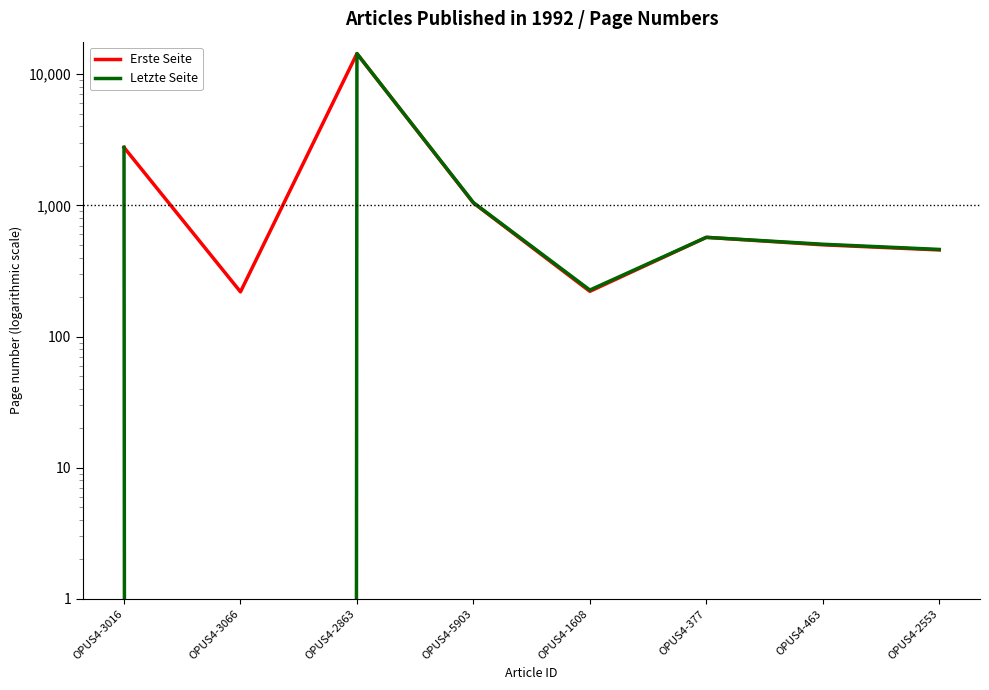

Reading right to left, transcribe all the data shown in this chart.

Erste Seite: OPUS4-2553=457	OPUS4-463=500	OPUS4-377=570	OPUS4-1608=221	OPUS4-5903=1043	OPUS4-2863=14335	OPUS4-3066=219	OPUS4-3016=2763
Letzte Seite: OPUS4-2553=461	OPUS4-463=505	OPUS4-377=570	OPUS4-1608=226	OPUS4-5903=1049	OPUS4-2863=14346	OPUS4-3066=0	OPUS4-3016=2768